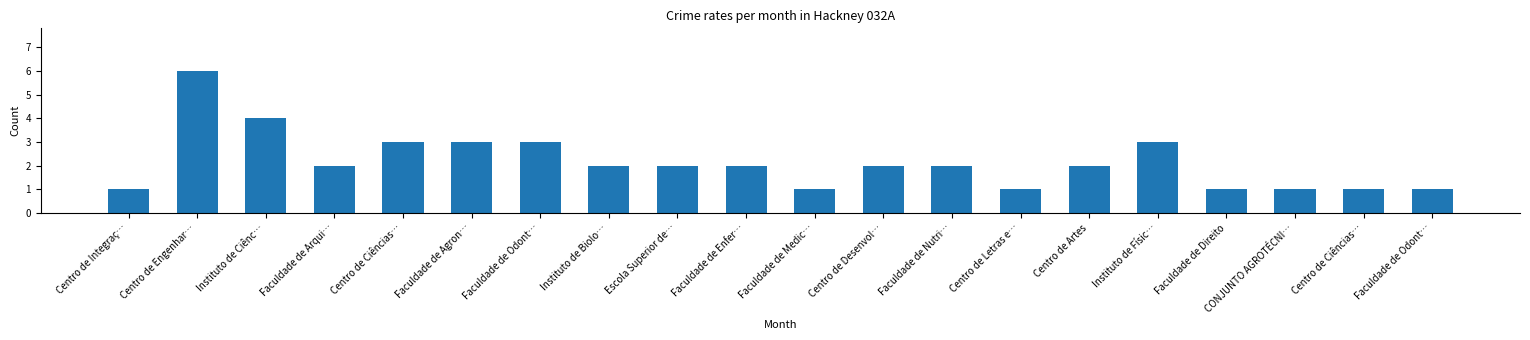

Does the chart contain any negative values?

No